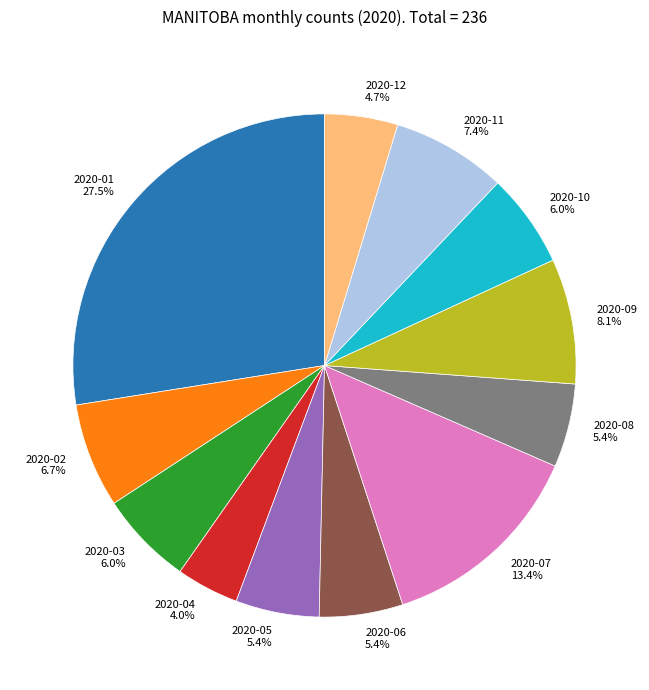

How many slices are in this pie chart?

12